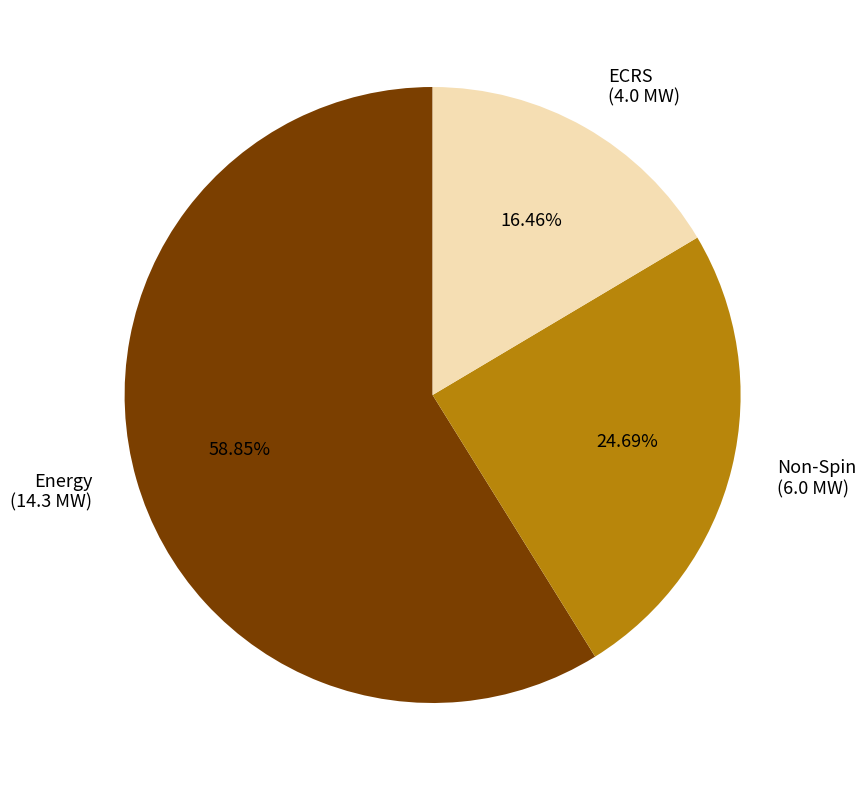

Does Energy (14.3 MW) represent more than half of the total?

Yes